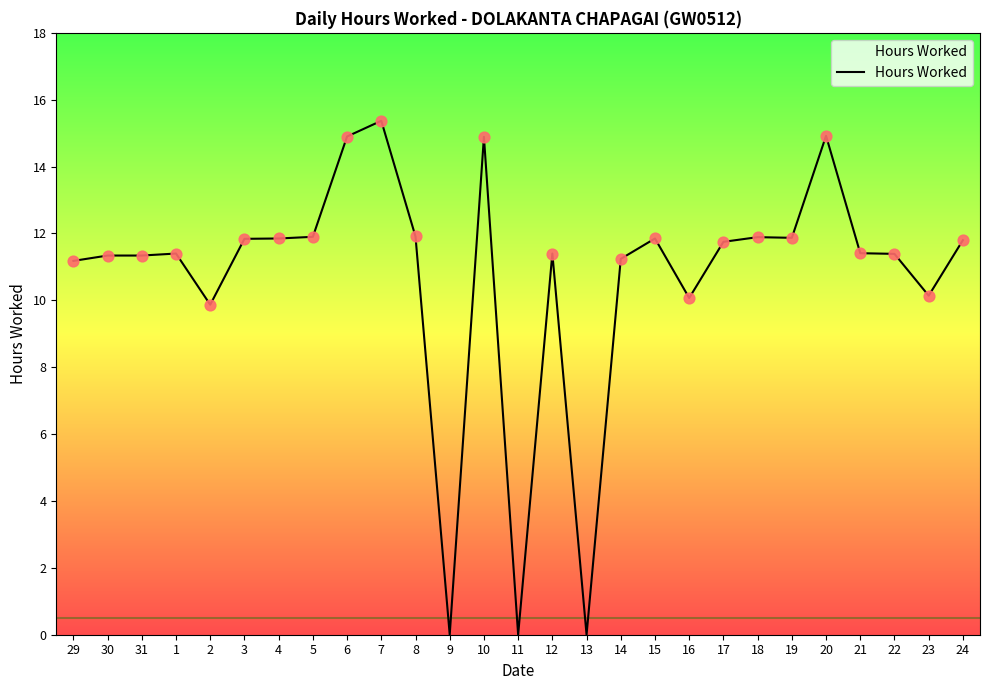

What is the change in value from 10 to 17?

-3.1